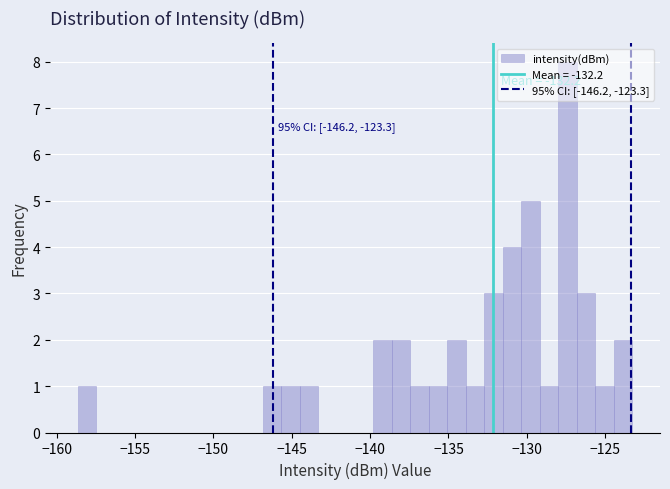

Around what value on the x-axis is the tallest bar? Give the approximate position of its centre, as read against the axis.

-127.5